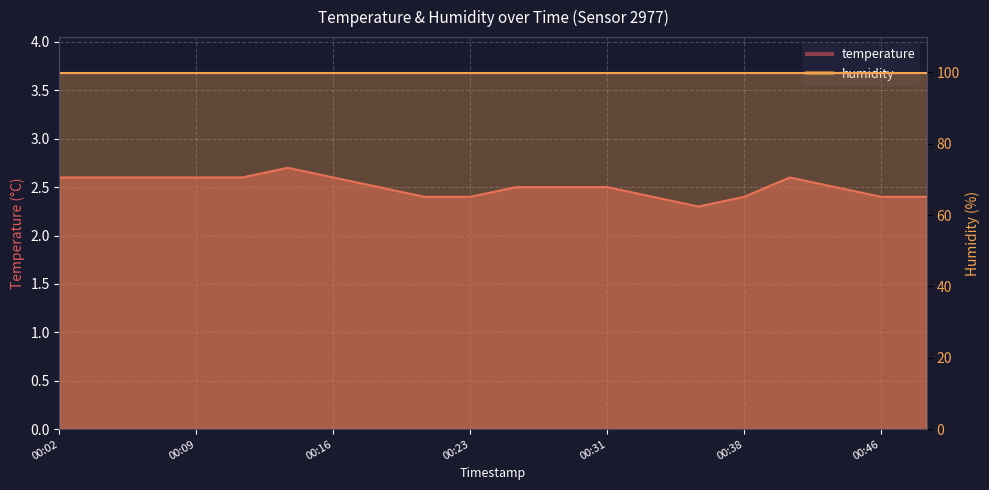

Does the chart display data point markers on the line(s)?

No